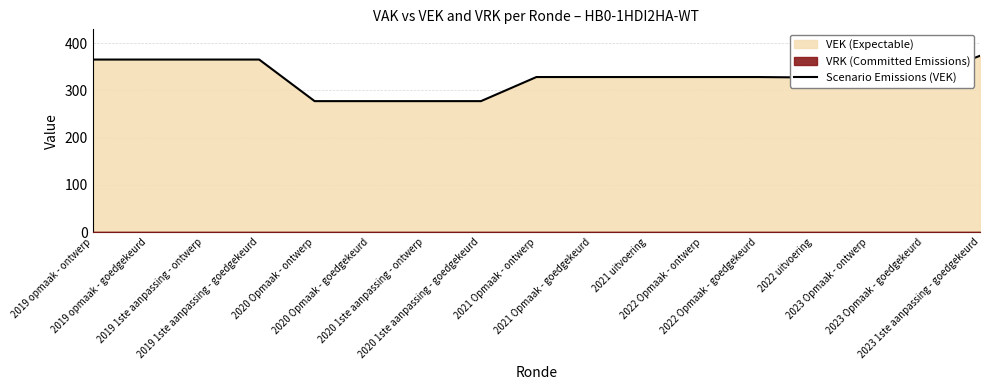

What value does the data have at 2020 1ste aanpassing - goedgekeurd?

277